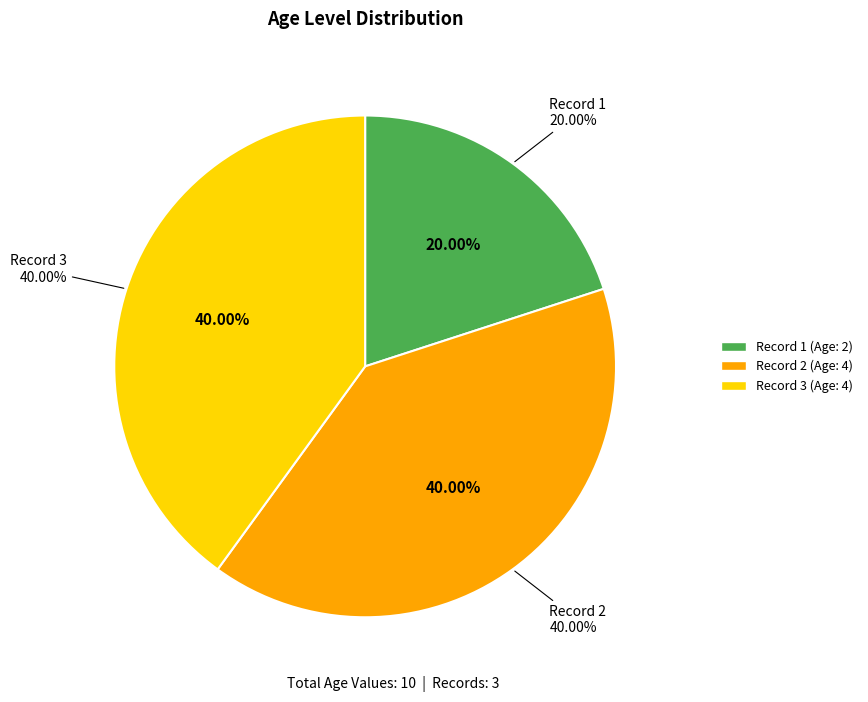

Is there any slice that represents more than half of the pie?

No